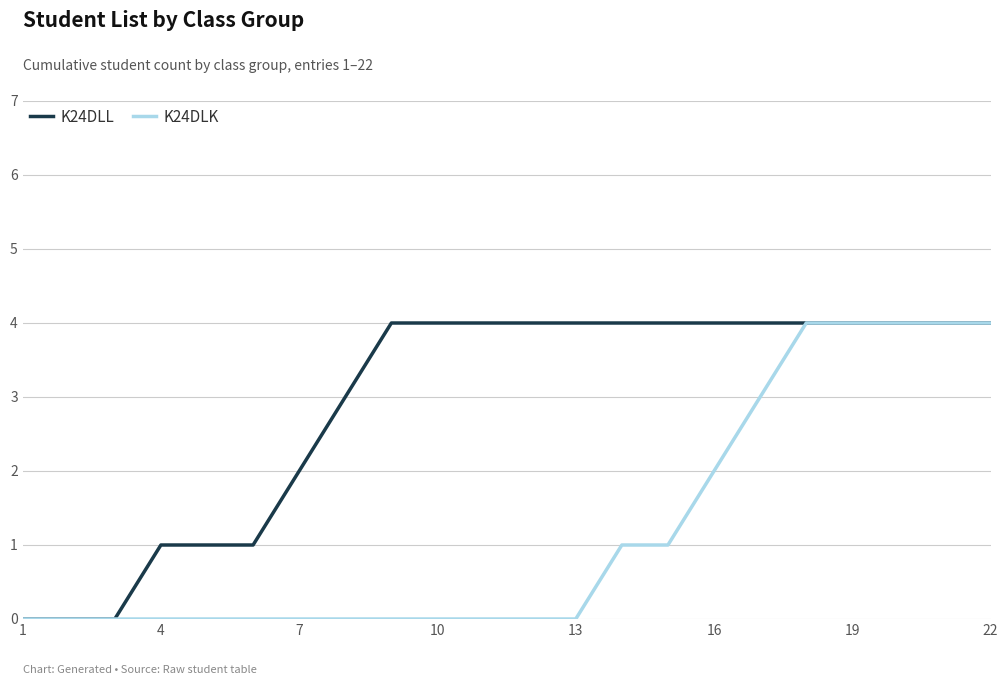

Which series has the largest total across all categories?

K24DLL